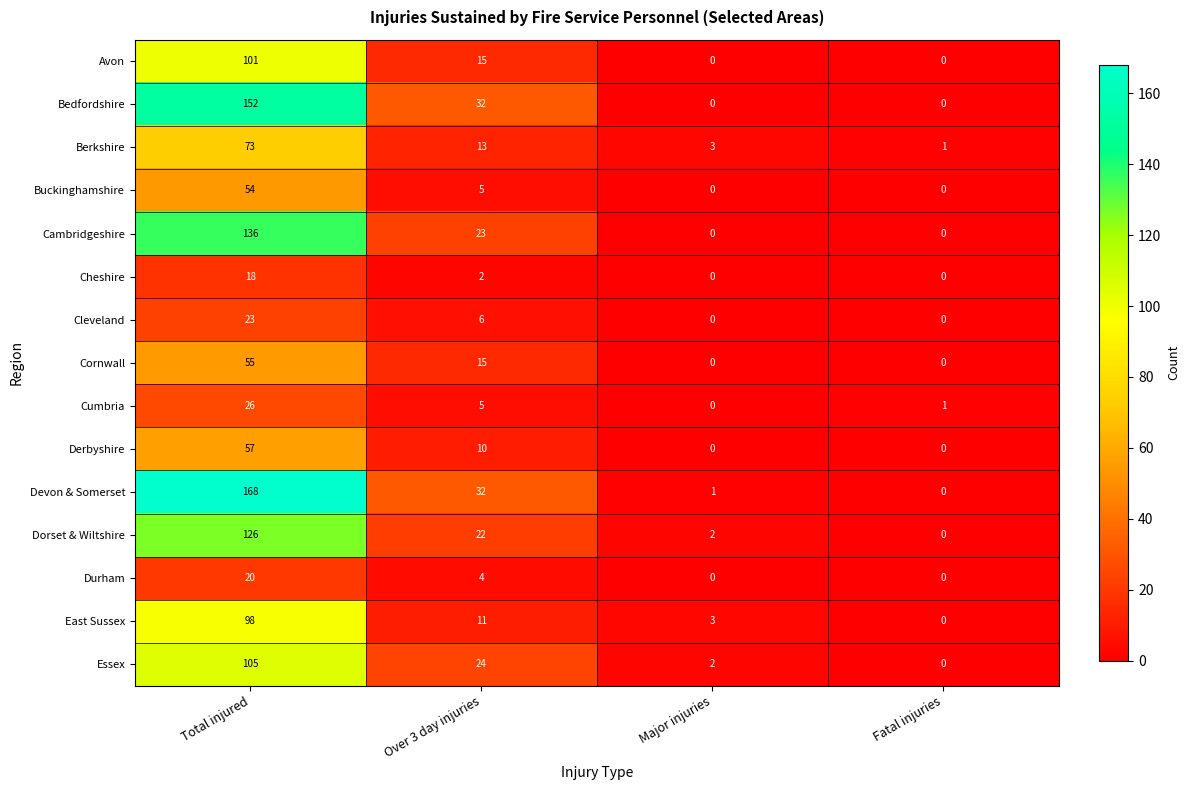

What is the sum of all Cleveland values?

29